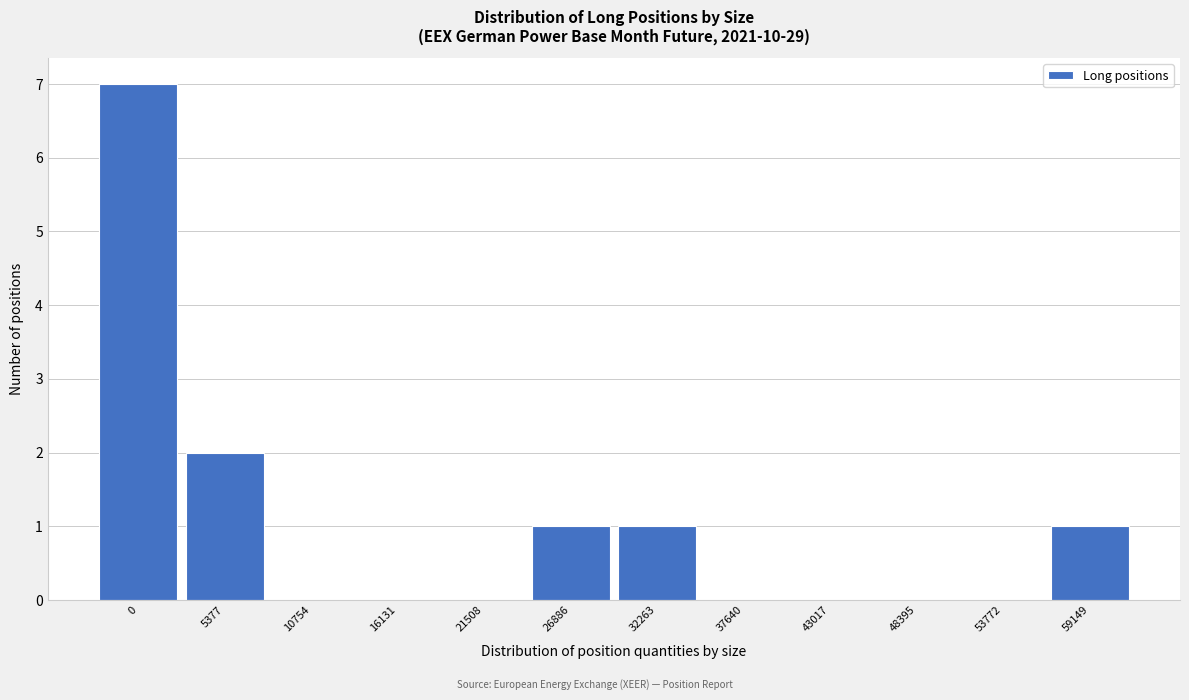

Reading left to right, what are all the values shown in this chart?

0=7	5377=2	10754=0	16131=0	21508=0	26886=1	32263=1	37640=0	43017=0	48395=0	53772=0	59149=1